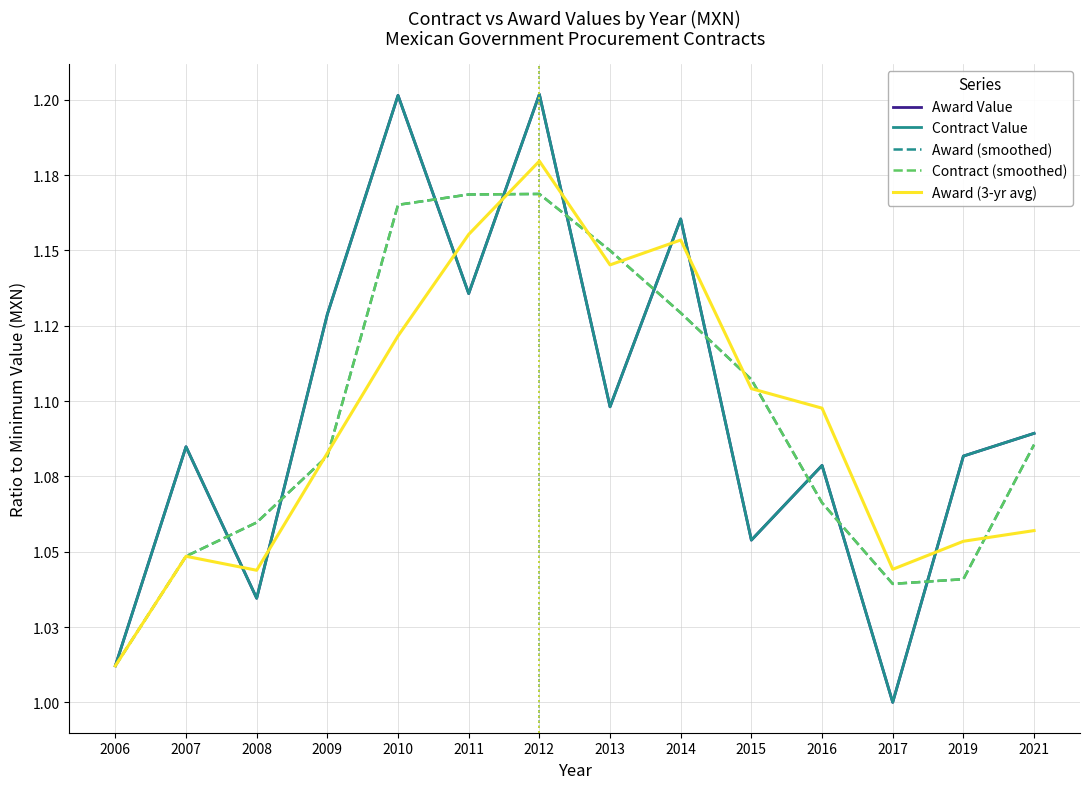

True or false: Award Value and Contract Value intersect in this chart.

False